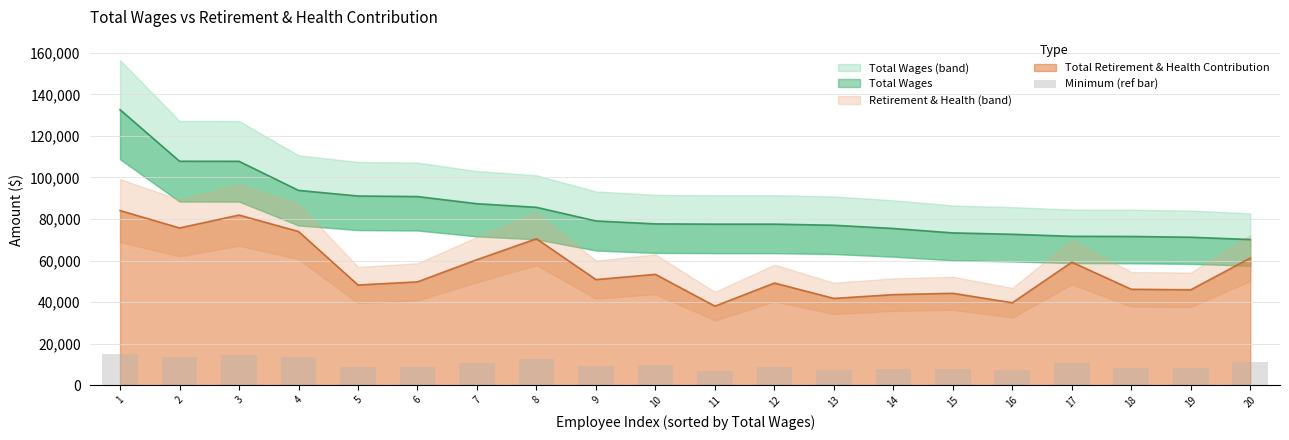

What is the maximum value for Total Retirement & Health Contribution?

84070